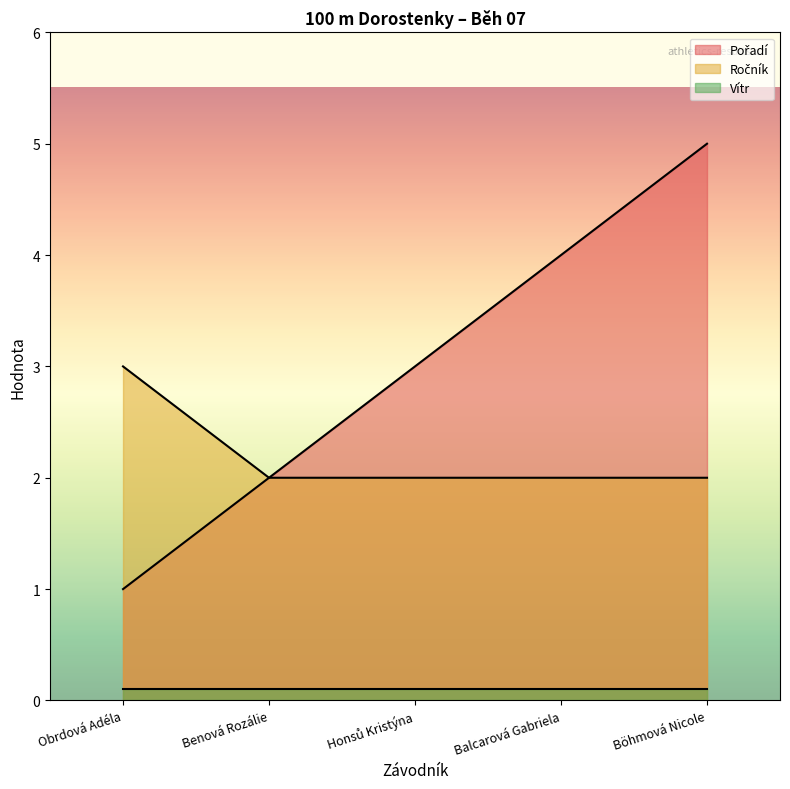

The Ročník series shows 2 at Benová Rozálie. True or false?

True